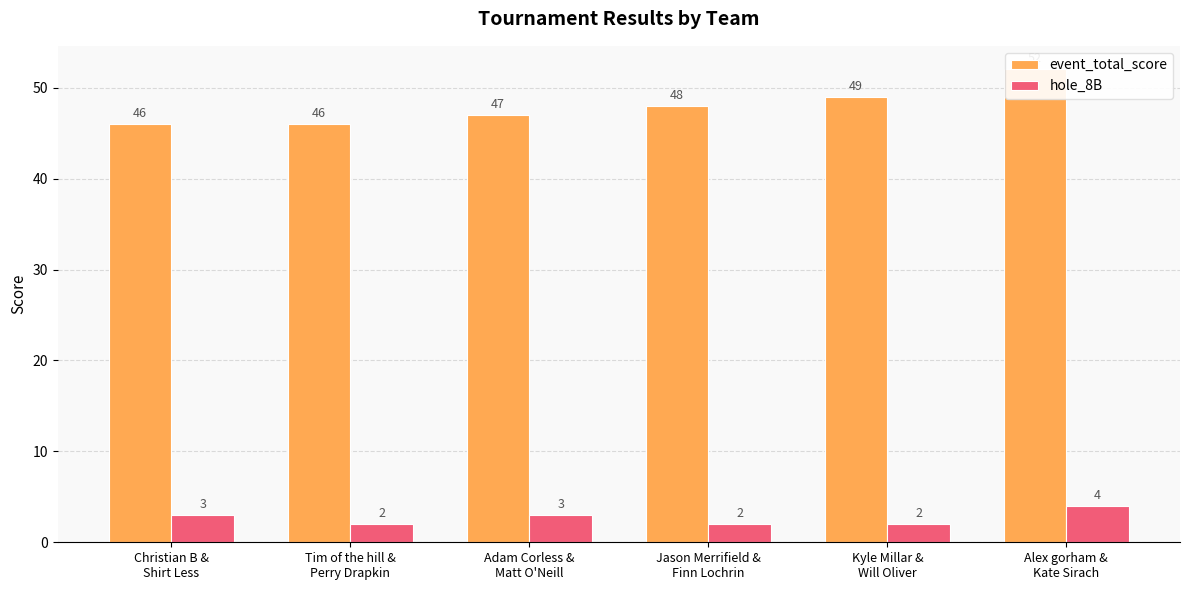

What is the label of the 4th bar from the left?

Jason Merrifield &
Finn Lochrin